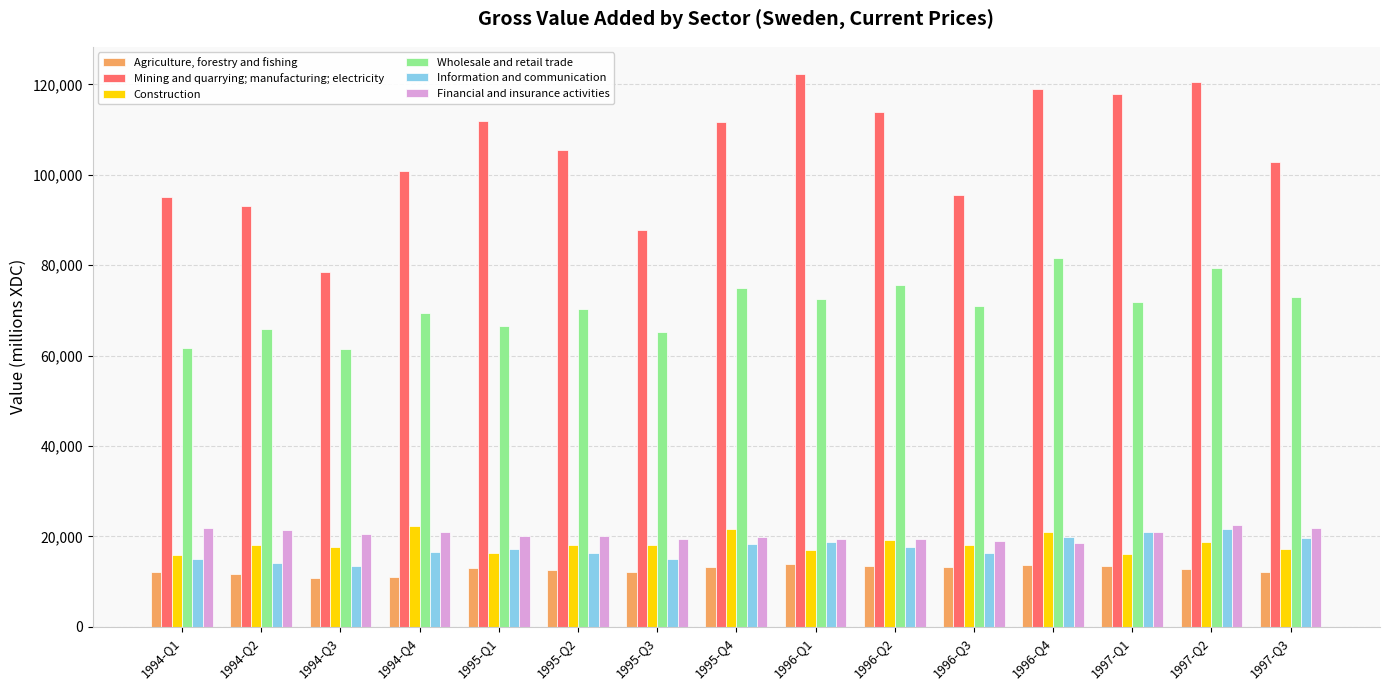

What is the sum of all Wholesale and retail trade values?

1060564